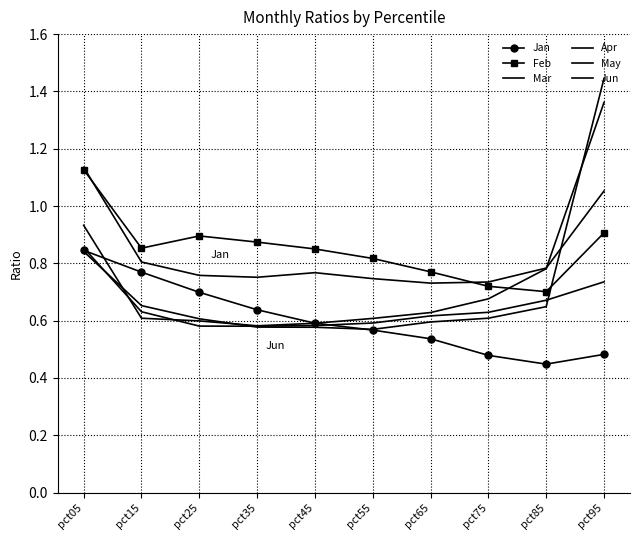

At pct75, list the series in order from largest to smallest.

Mar, Feb, Apr, Jun, May, Jan